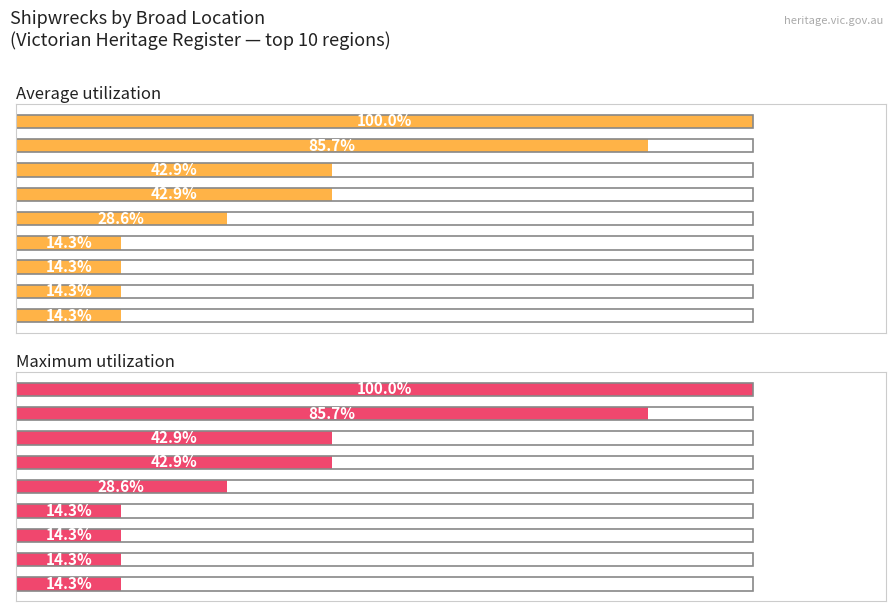

What is the difference between the maximum and minimum values in the Maximum utilization series?

6.0